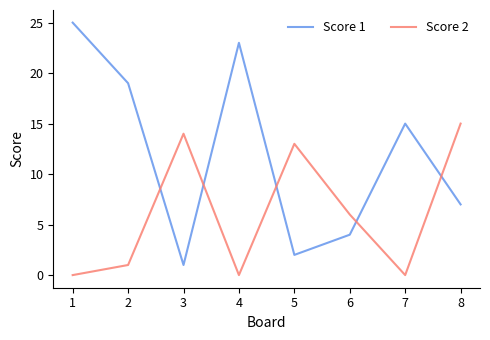

What is the maximum value shown in the chart?

25